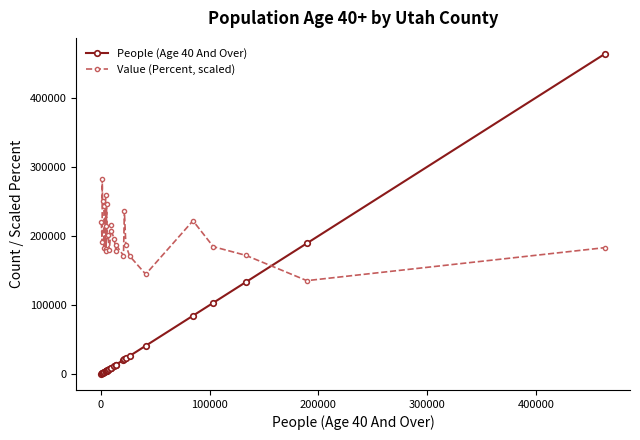

List the series in order of their peak value, lowest first.

Value (Percent, scaled), People (Age 40 And Over)